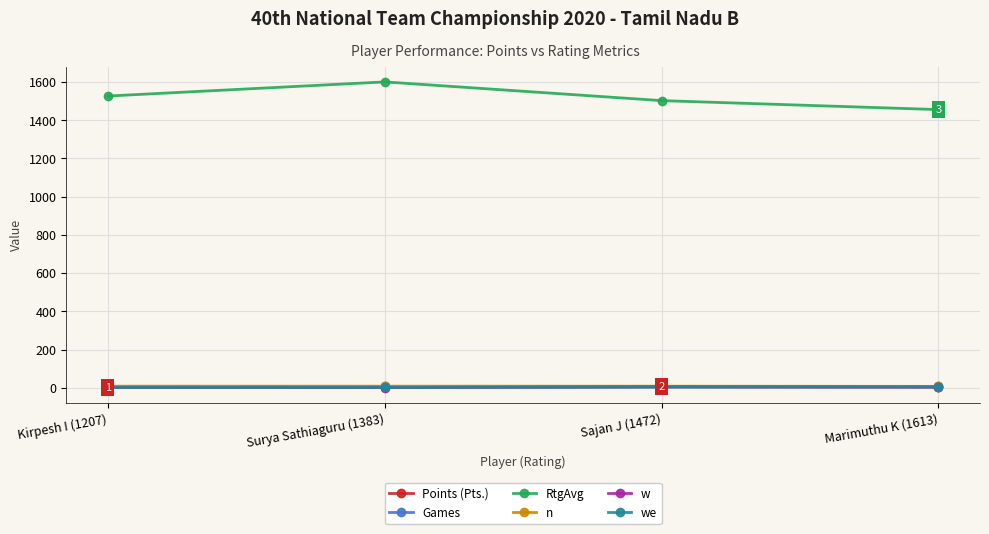

True or false: Points (Pts.) has more than 1 points higher than both neighbors.

False